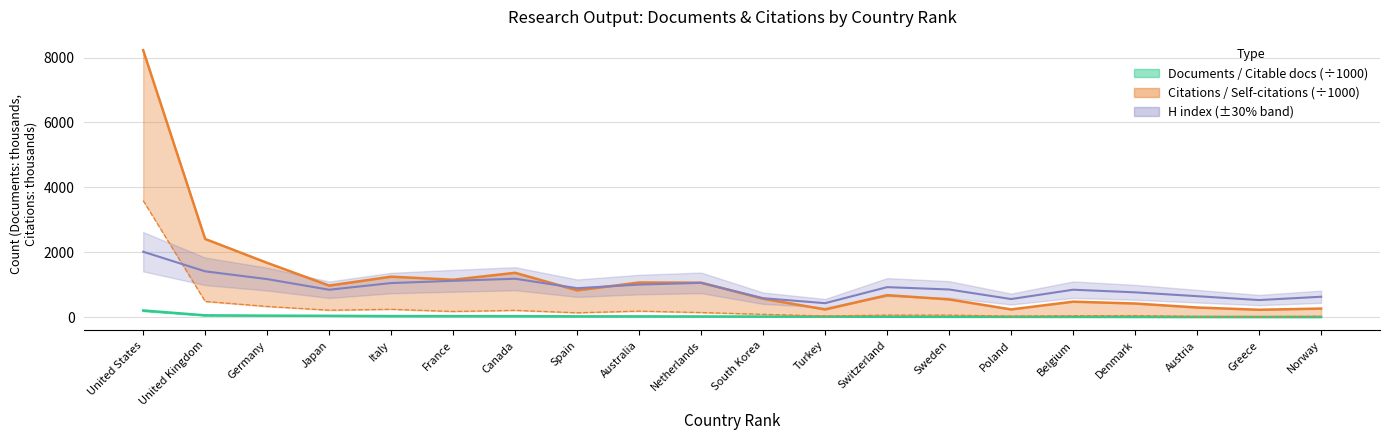

Does the chart have visible grid lines?

Yes